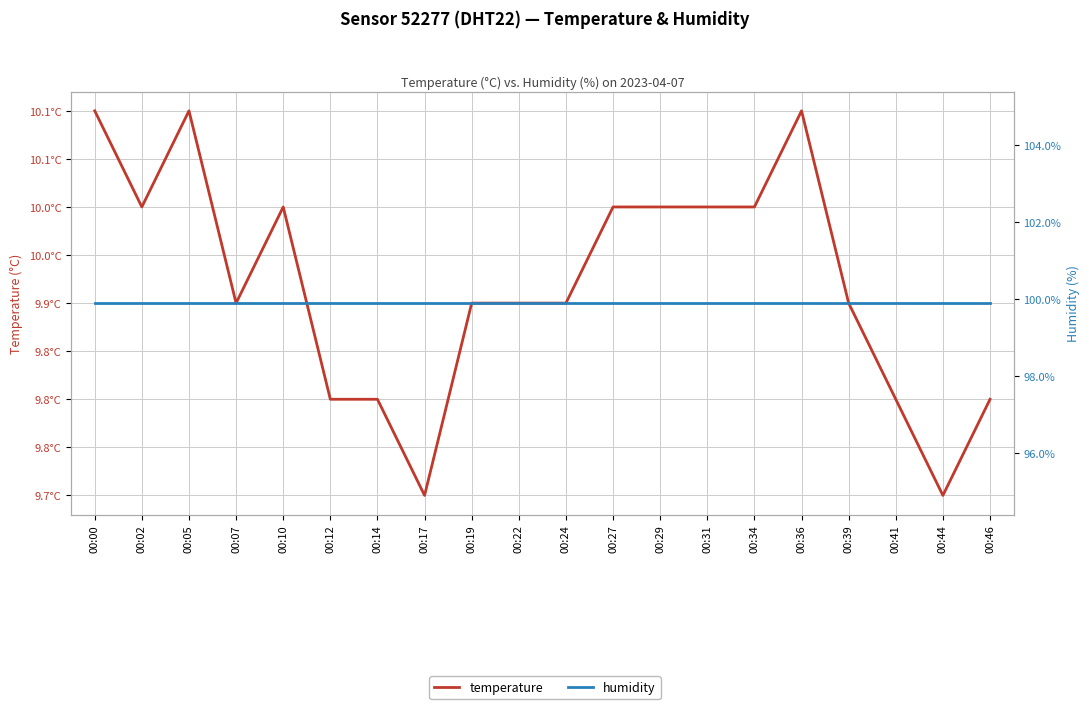

Where is the first local minimum for temperature?

00:02